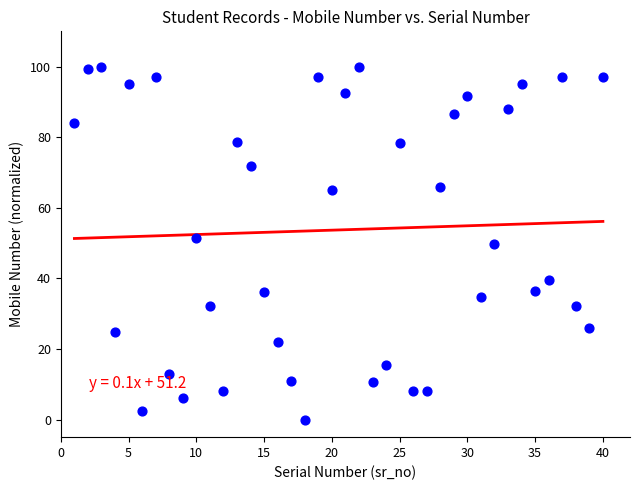

What is the range of X values (max minus min)?

39.0